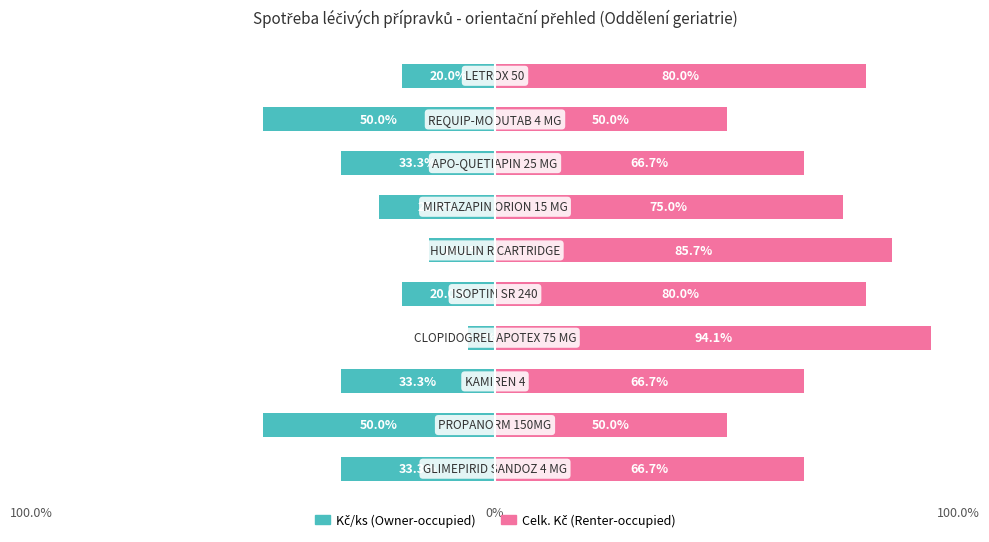

Between 8 and 100.0%, which is larger?

100.0%